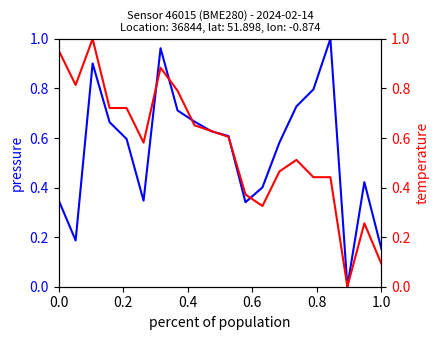

Does the chart display data point markers on the line(s)?

No